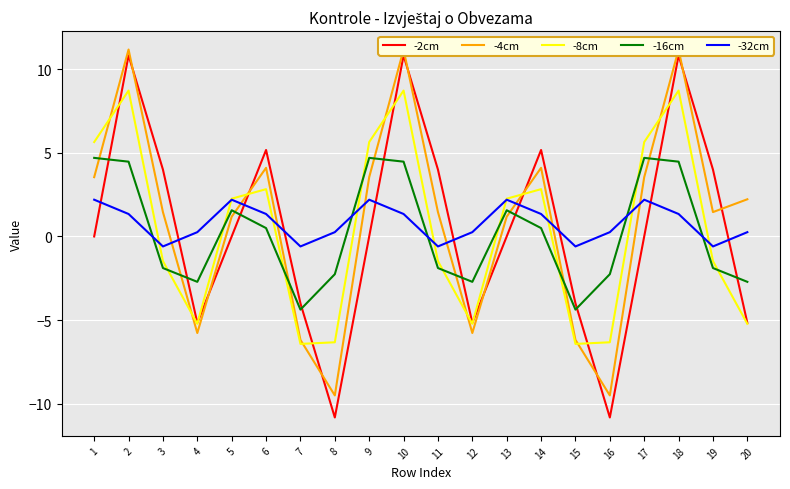

At which category does the chart reach its minimum across all series?

16